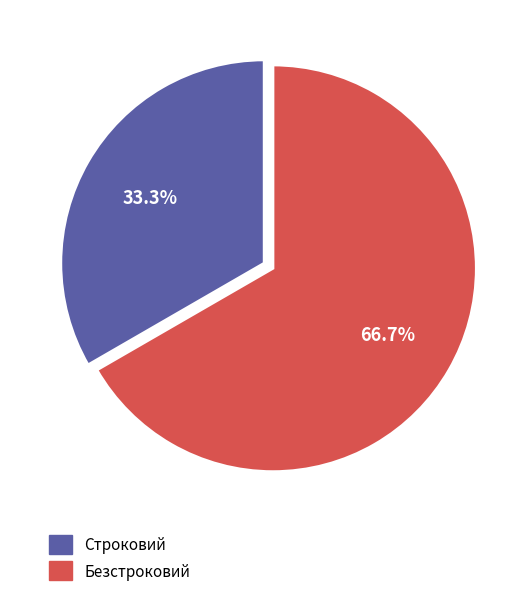

What is the ratio of the value at Строковий to the value at Безстроковий?

0.5